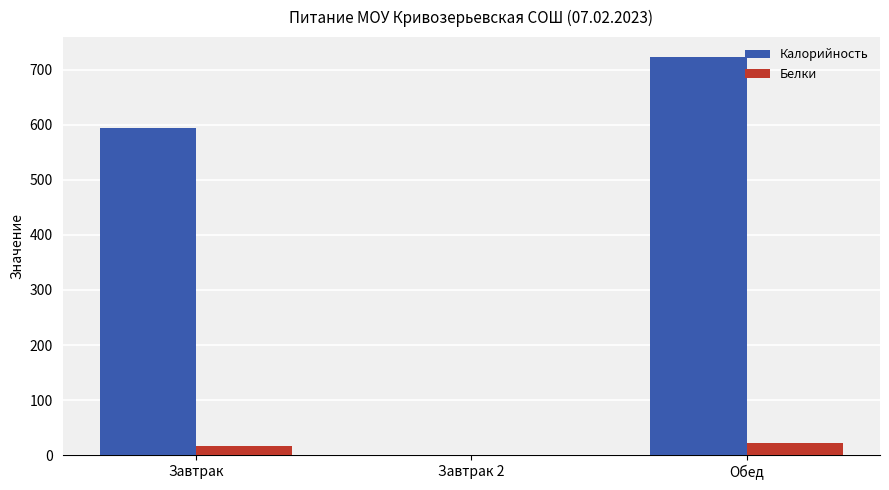

The value of Белки at Обед is 21.7. True or false?

True